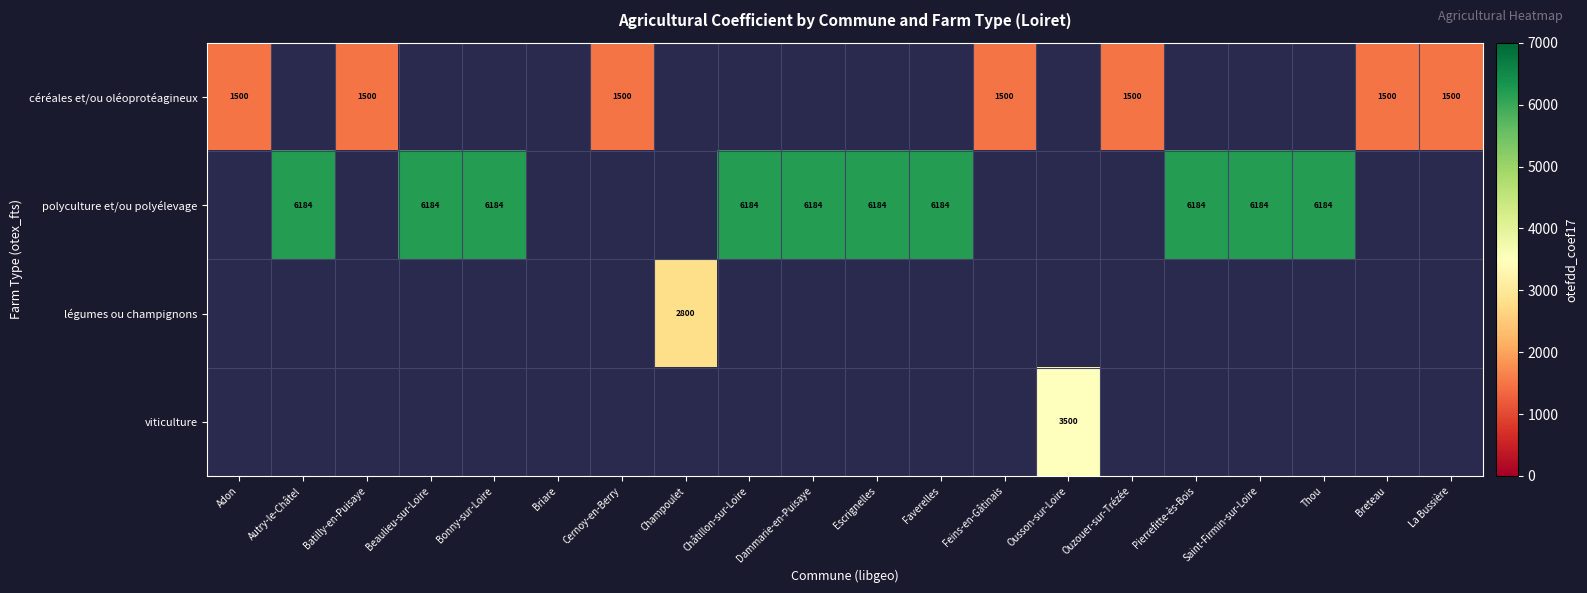

Is the value of céréales et/ou oléoprotéagineux at Feins-en-Gâtinais greater than the value of polyculture et/ou polyélevage at Bonny-sur-Loire?

No